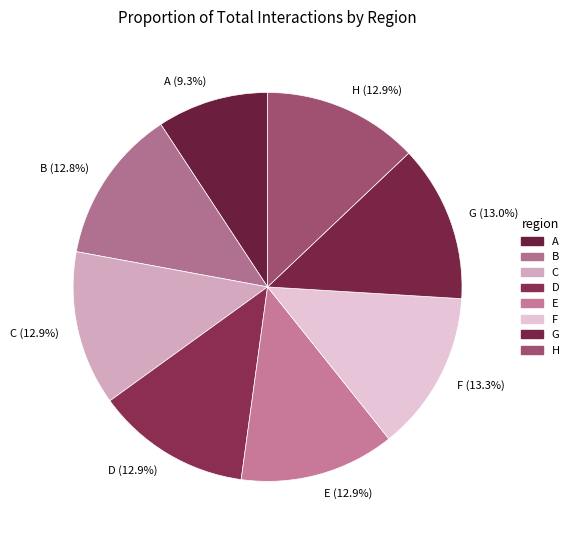

Is A the majority of the pie?

No